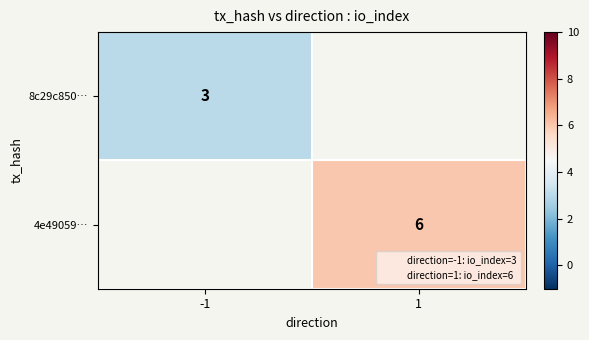

How many positive values does the 4e49059… series have?

1